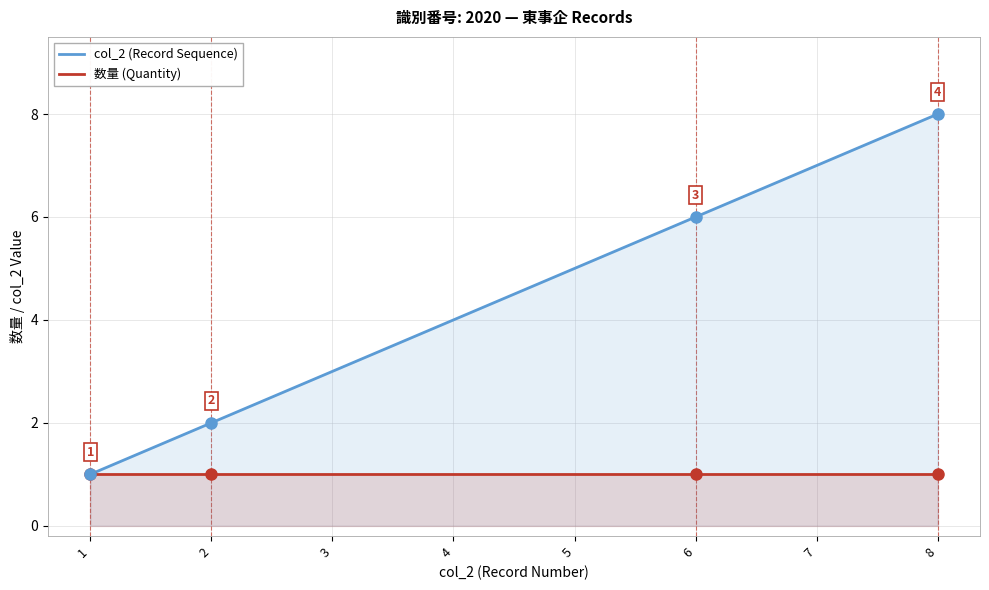

The value of 数量 (Quantity) at 8 is 1. True or false?

False